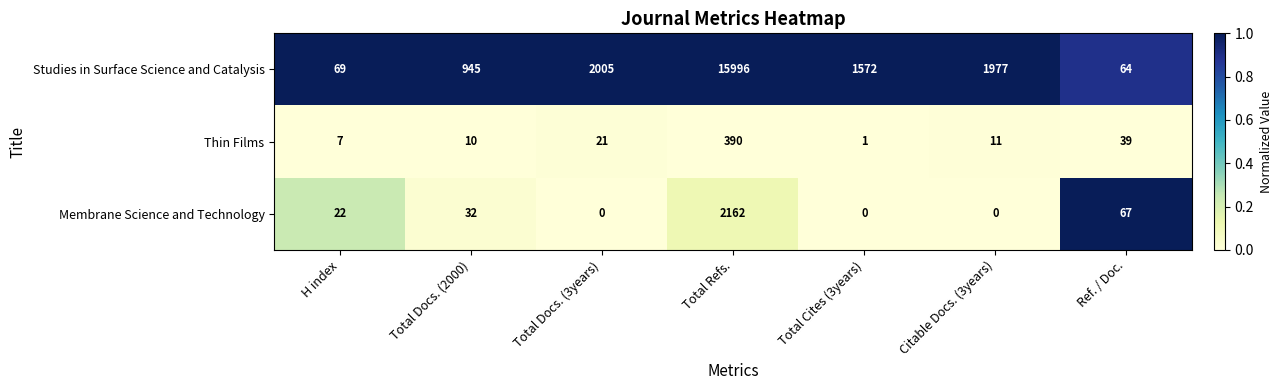

Which label corresponds to the largest value in the chart?

Total Refs.